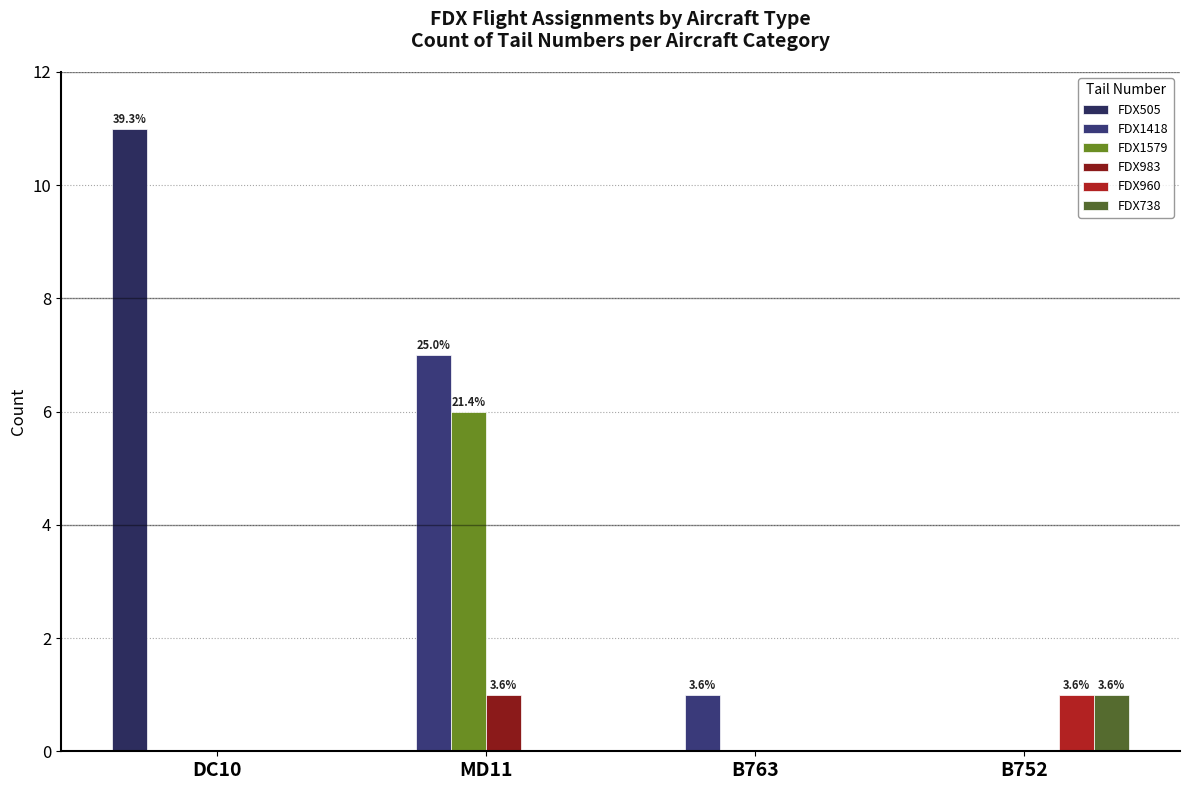

The FDX1579 series shows 0 at B763. True or false?

True